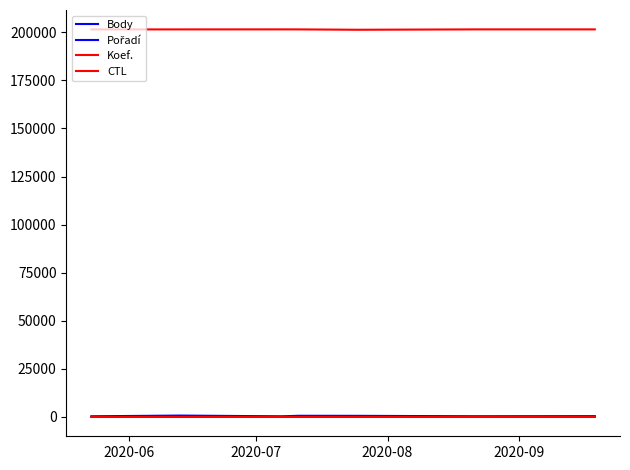

How many lines are shown in the chart?

4